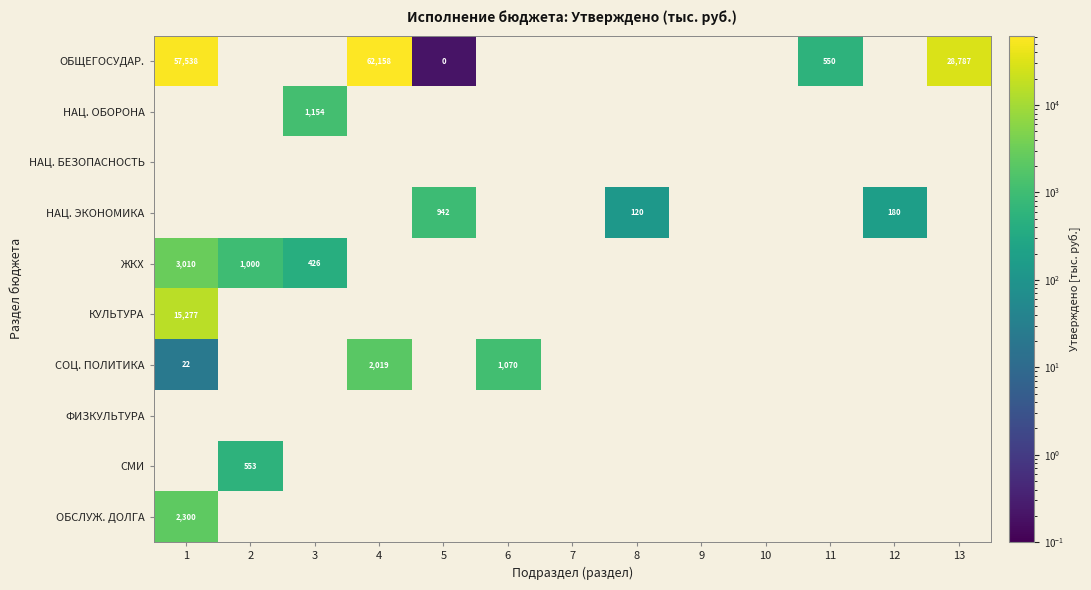

What is the greatest value displayed?

62157.5